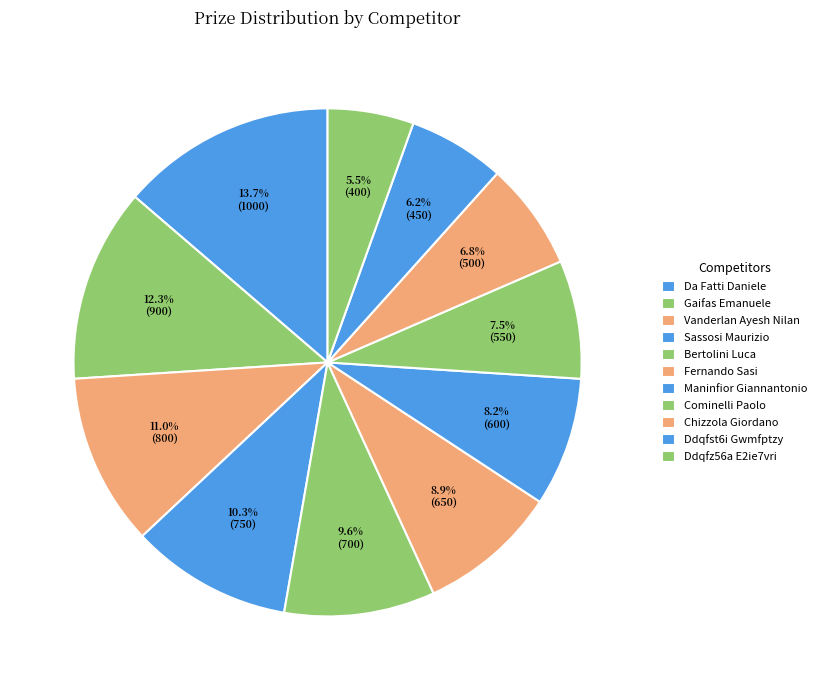

How many segments does this pie chart have?

11